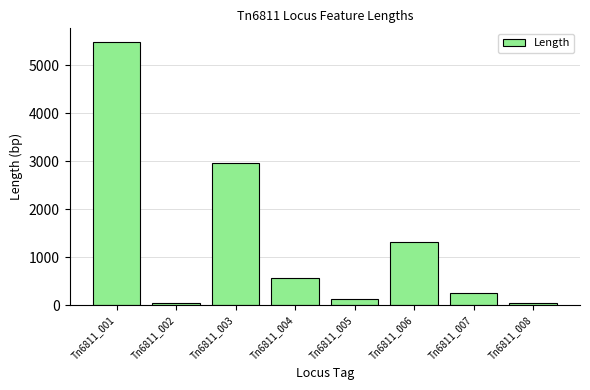

What is the value of the 3rd bar from the left?

2967